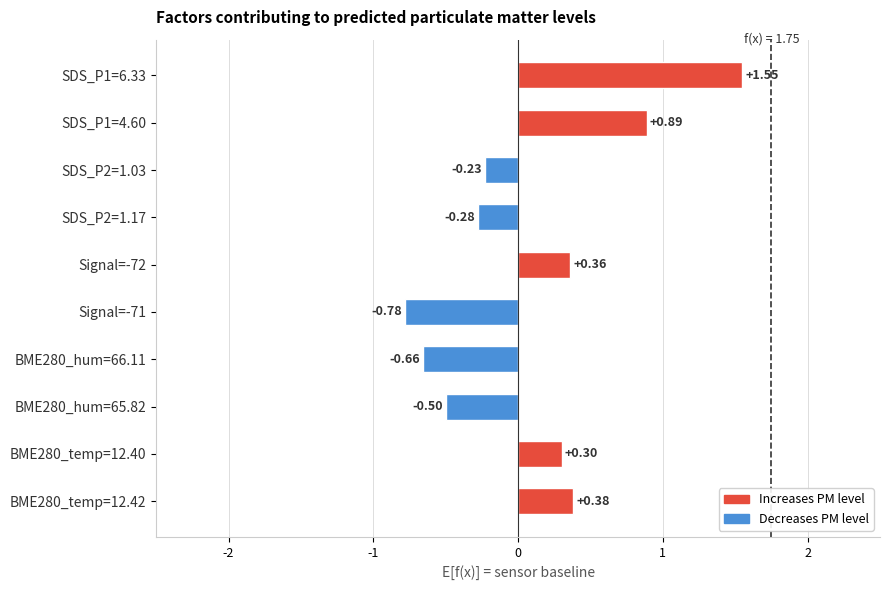

Rank the categories by value from lowest to highest.

Signal=-71, BME280_hum=66.11, BME280_hum=65.82, SDS_P2=1.17, SDS_P2=1.03, BME280_temp=12.40, Signal=-72, BME280_temp=12.42, SDS_P1=4.60, SDS_P1=6.33